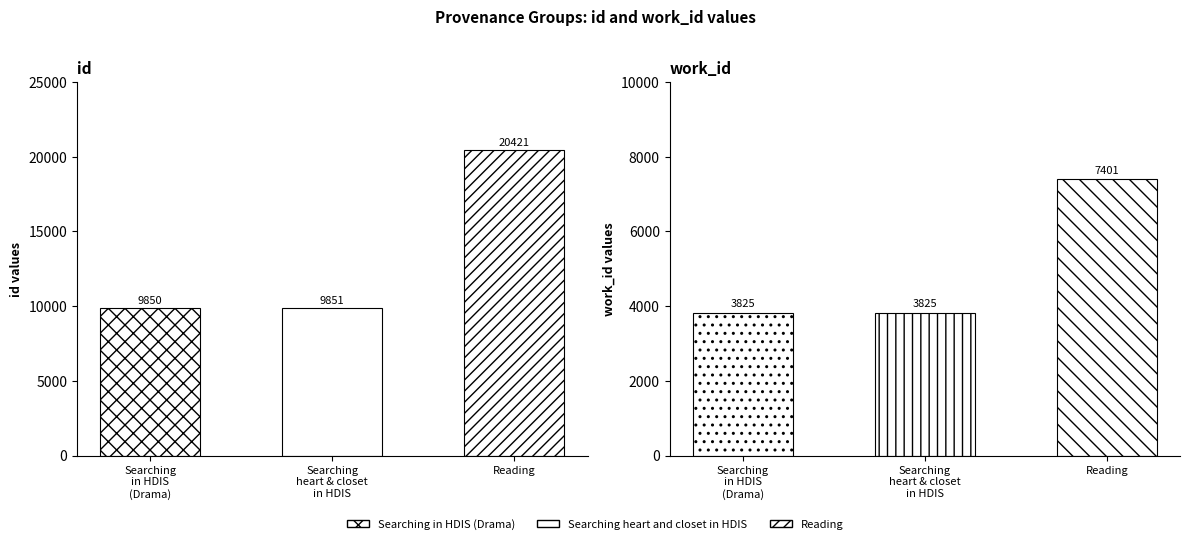

What is the sum of all work_id values?

15051